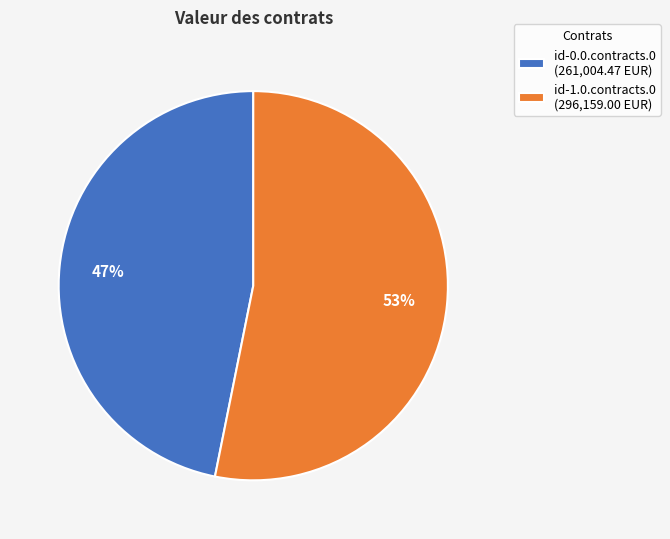

Combined, do id-0.0.contracts.0 (261,004.47 EUR) and id-1.0.contracts.0 (296,159.00 EUR) account for over 50%?

Yes